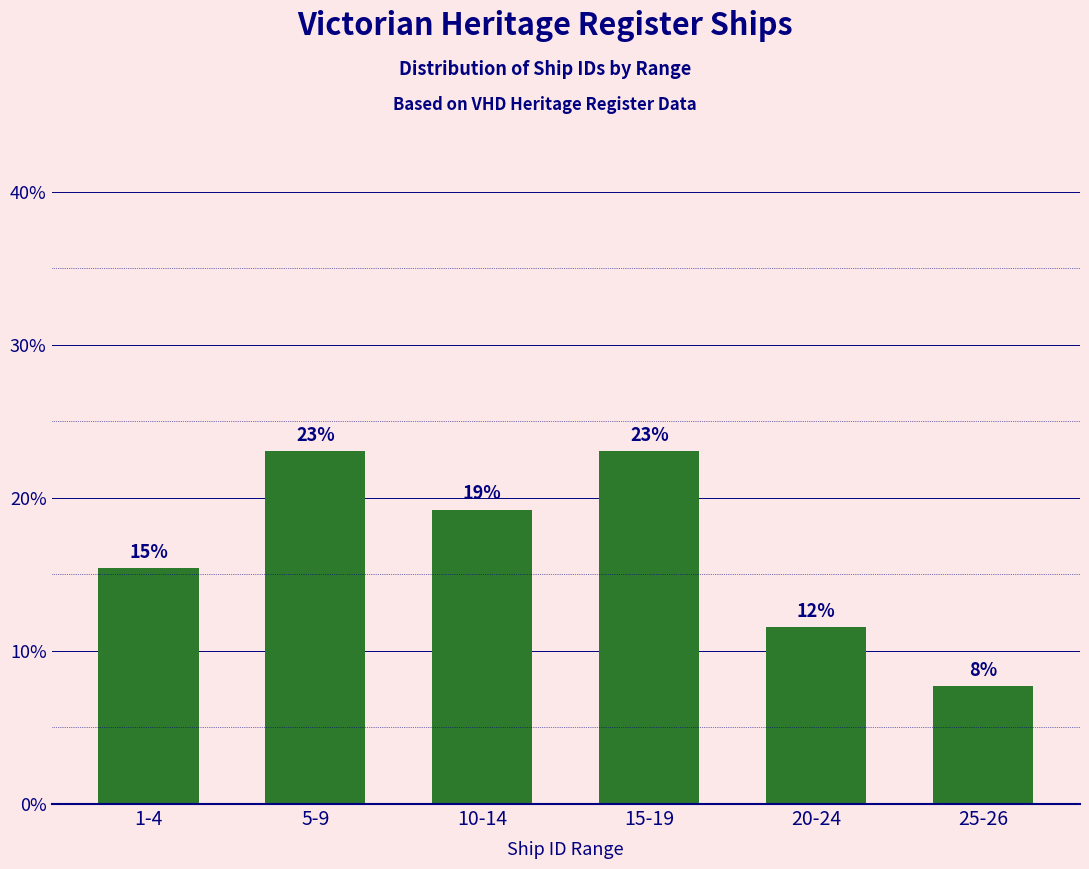

How many bars are there in total?

6